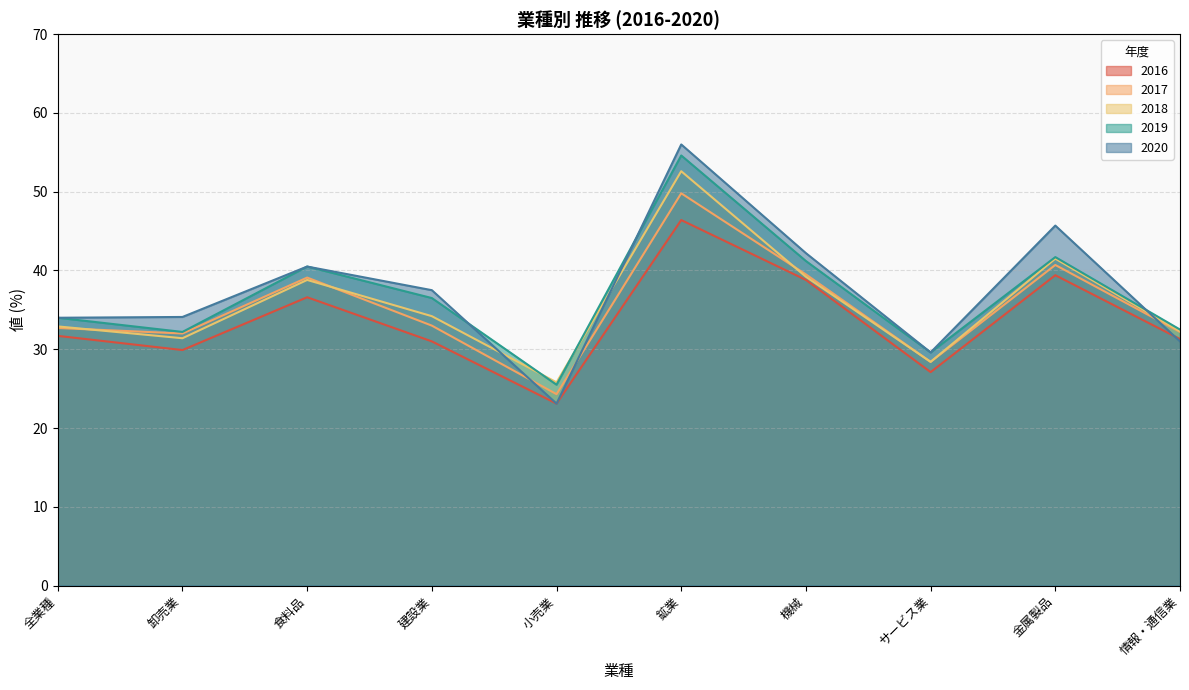

Where does the 2018 series first go above 34?

食料品